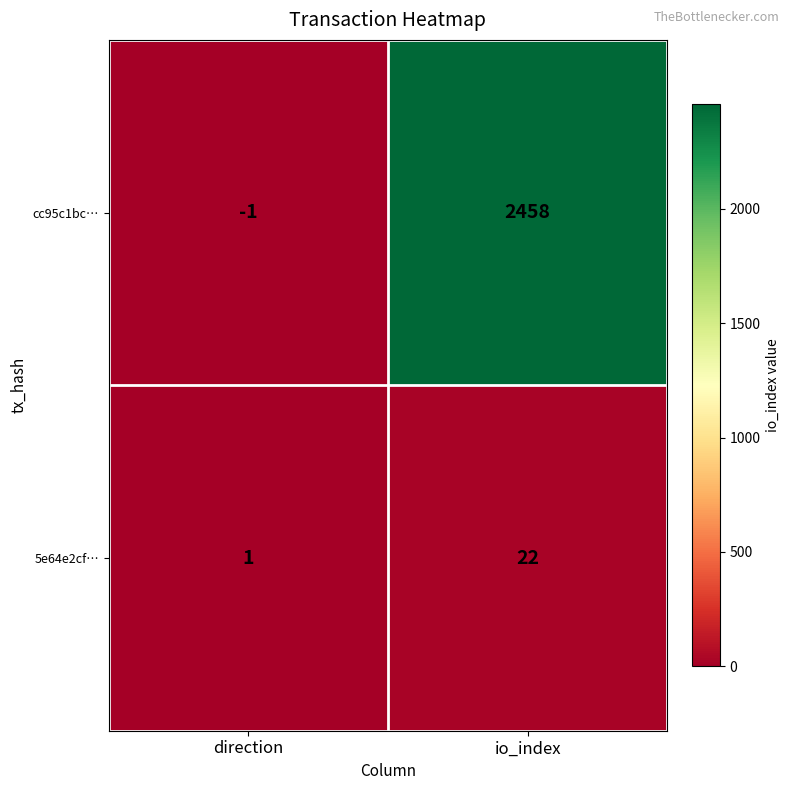

Between direction and io_index, which series saw the biggest shift?

cc95c1bc…